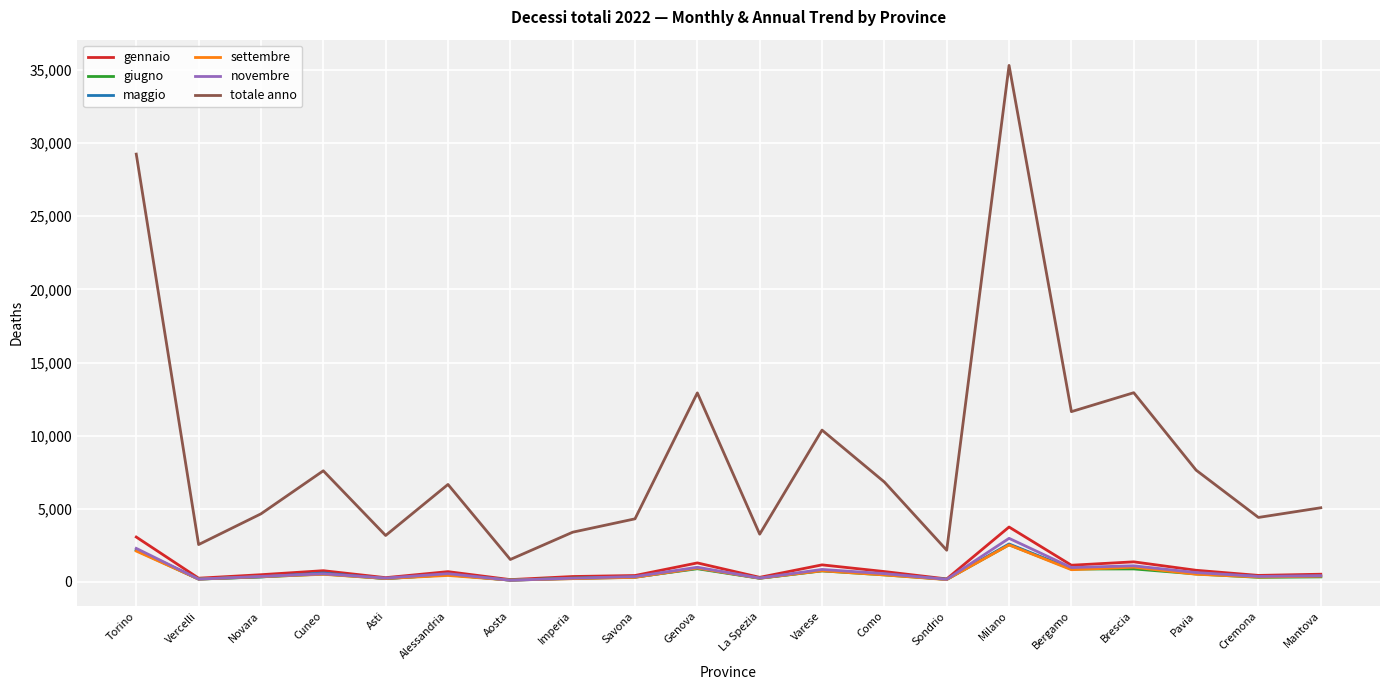

Which series has the widest spread of values?

totale anno